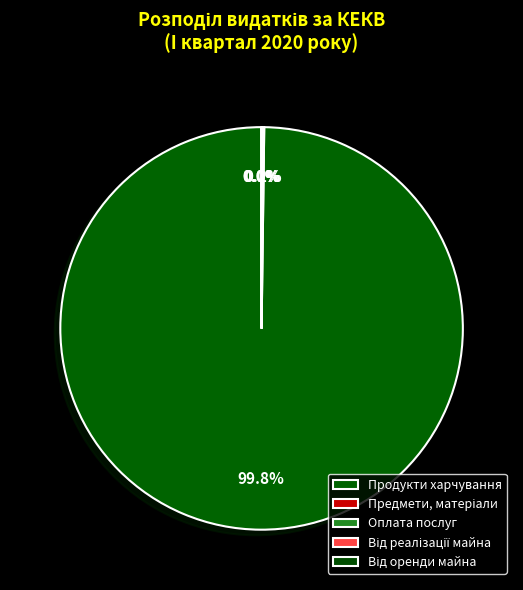

Does Від реалізації майна account for over 50% of the chart?

No